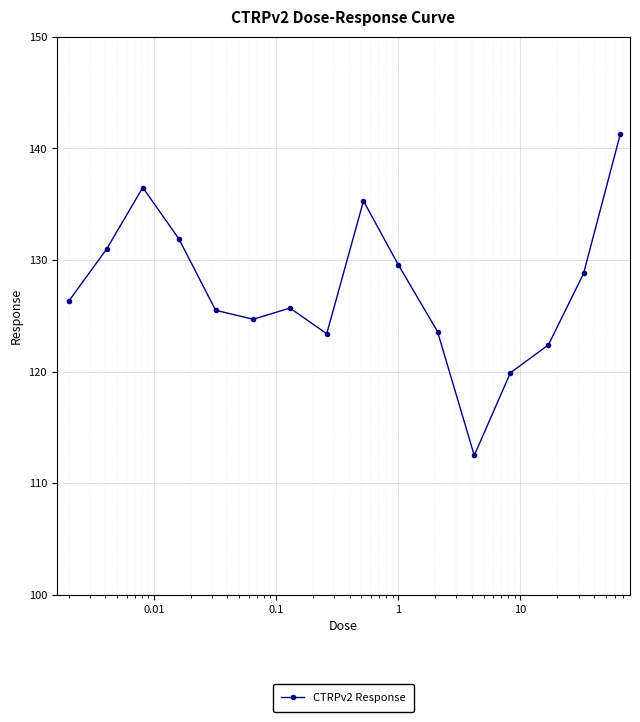

What is the average value?

127.4